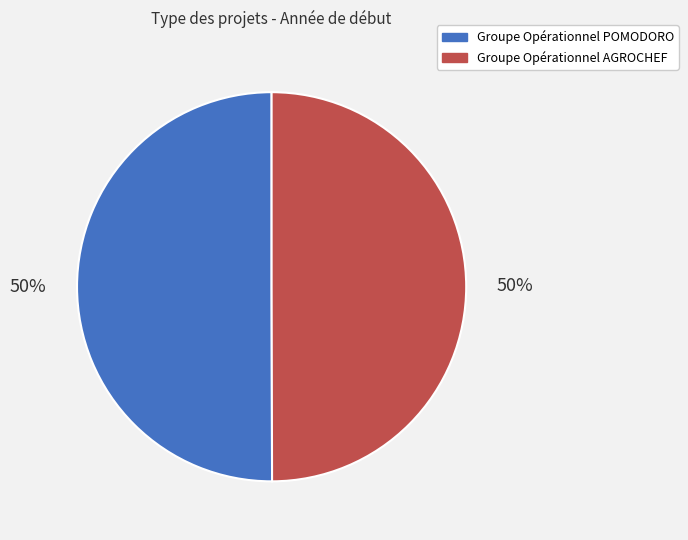

Is it true that Groupe Opérationnel AGROCHEF is 50% of the pie?

True